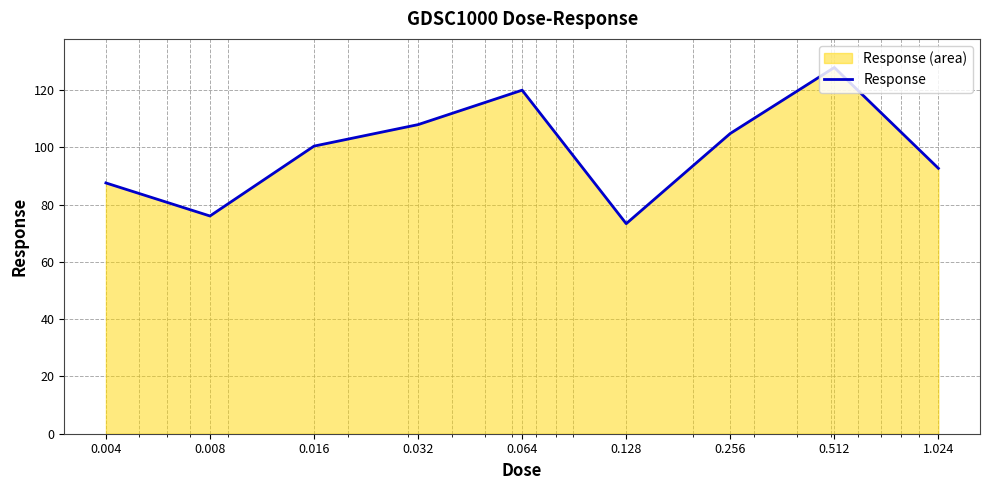

At which label is the value closest to 100?

0.016